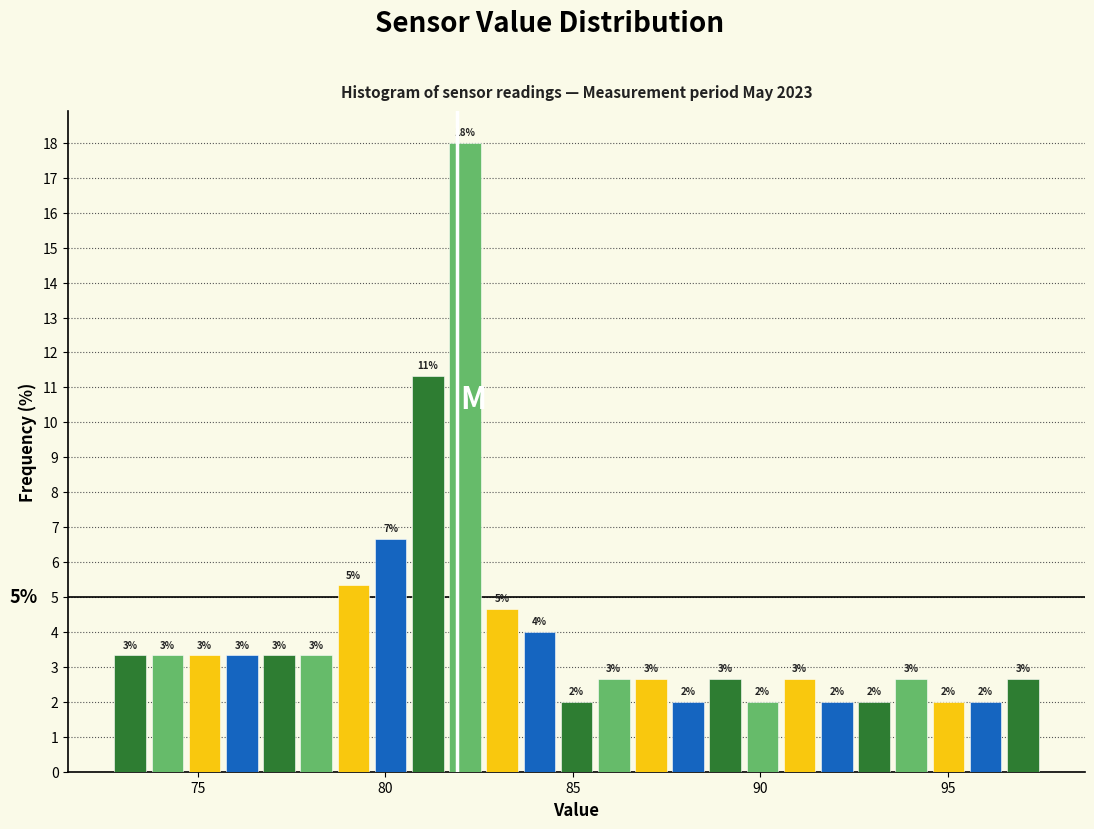

Around what value on the x-axis is the tallest bar? Give the approximate position of its centre, as read against the axis.

82.0